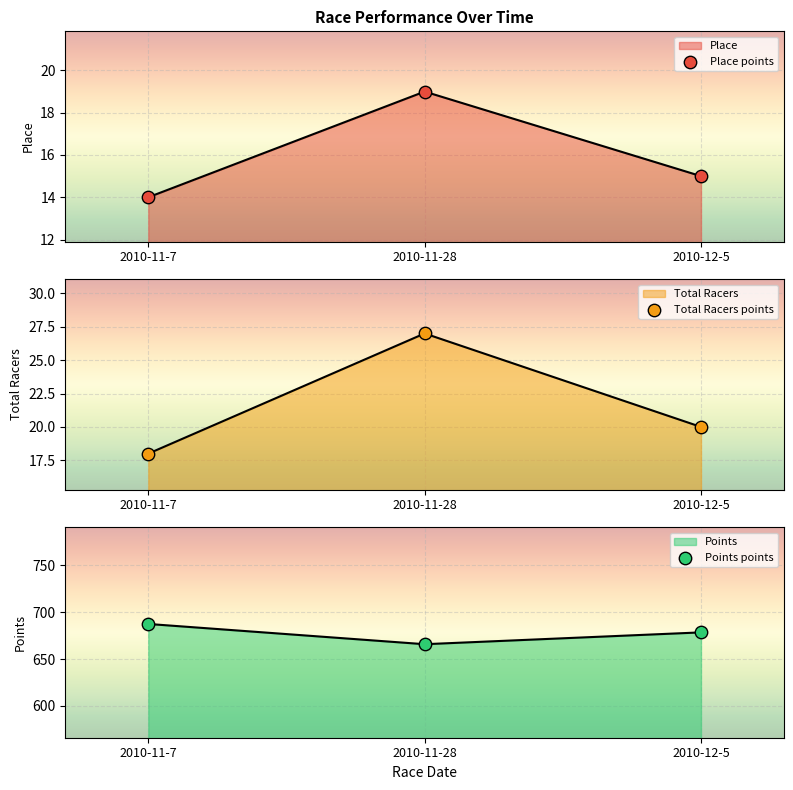

Which series has the largest total across all categories?

Points points